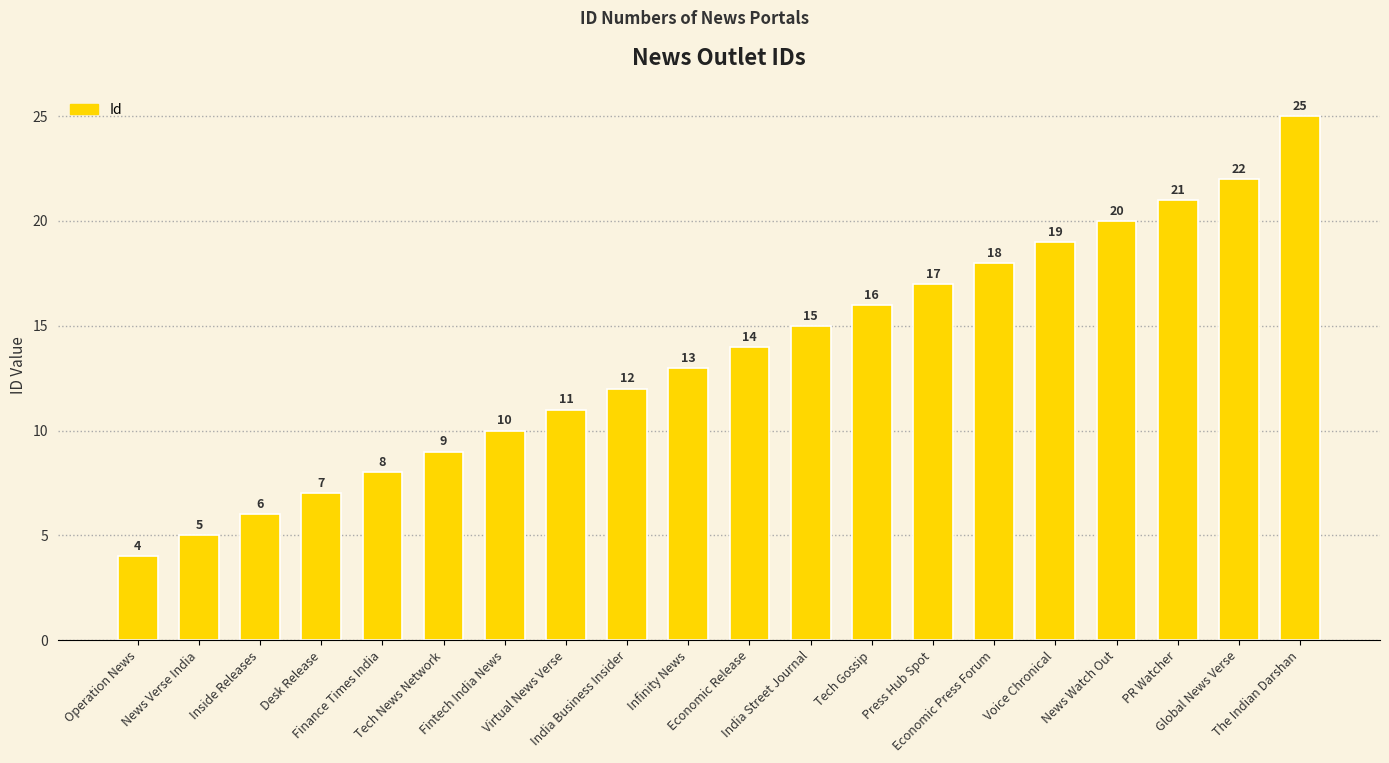

What is the difference between the maximum and minimum values?

21